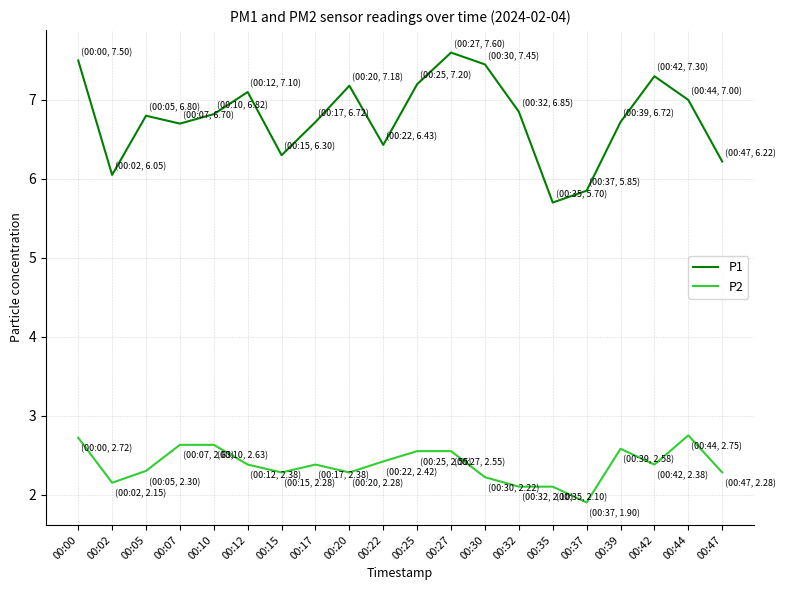

Is it true that P2 equals 2.1 at 00:35?

True